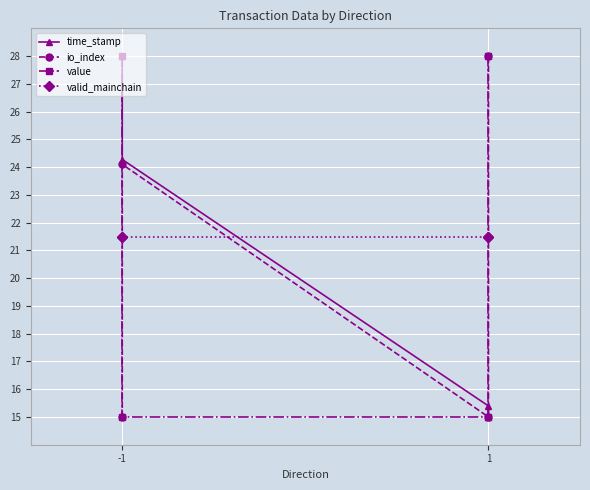

At which category is the sum across all series the highest?

-1